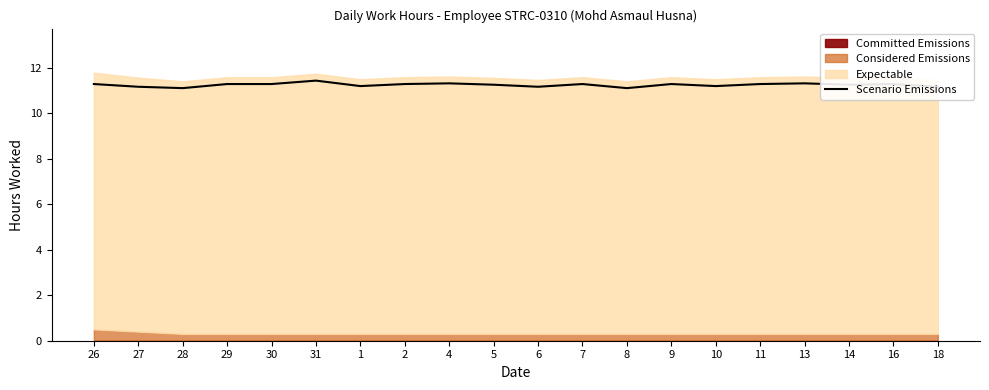

What is the difference between the maximum and minimum values?

0.3